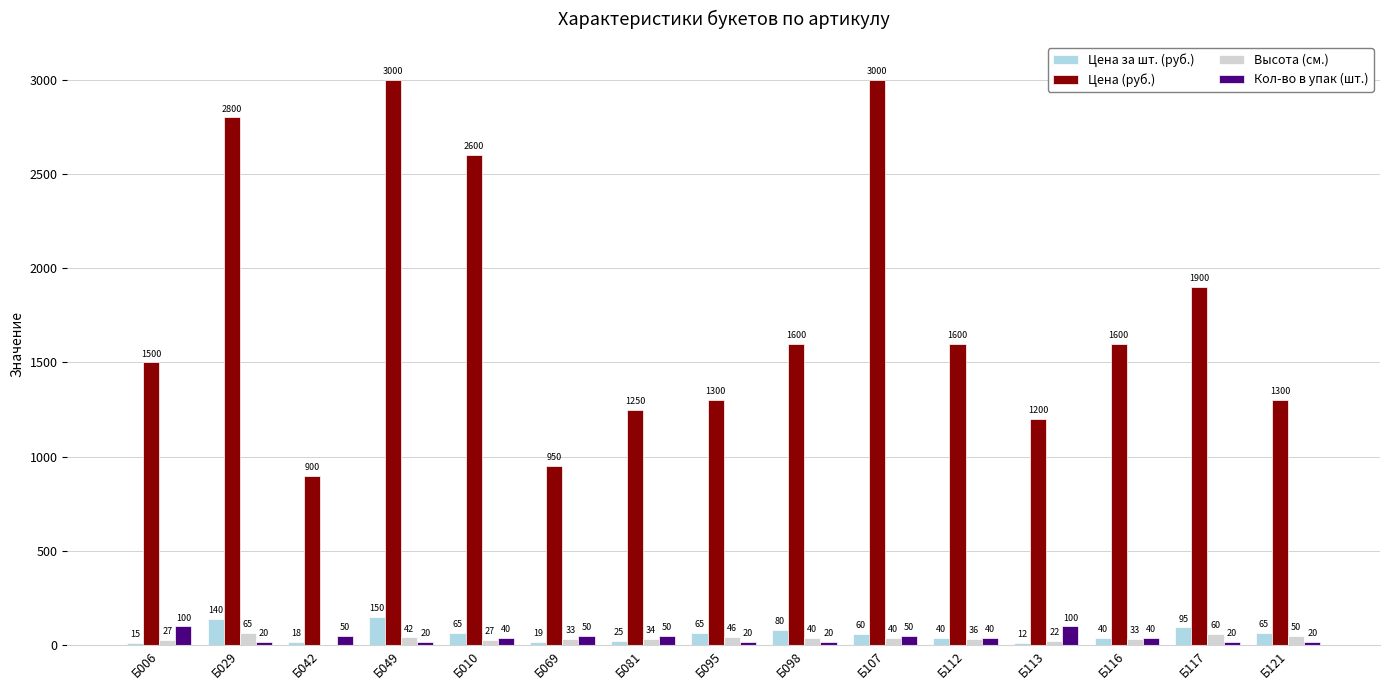

Which series has the widest spread of values?

Цена (руб.)